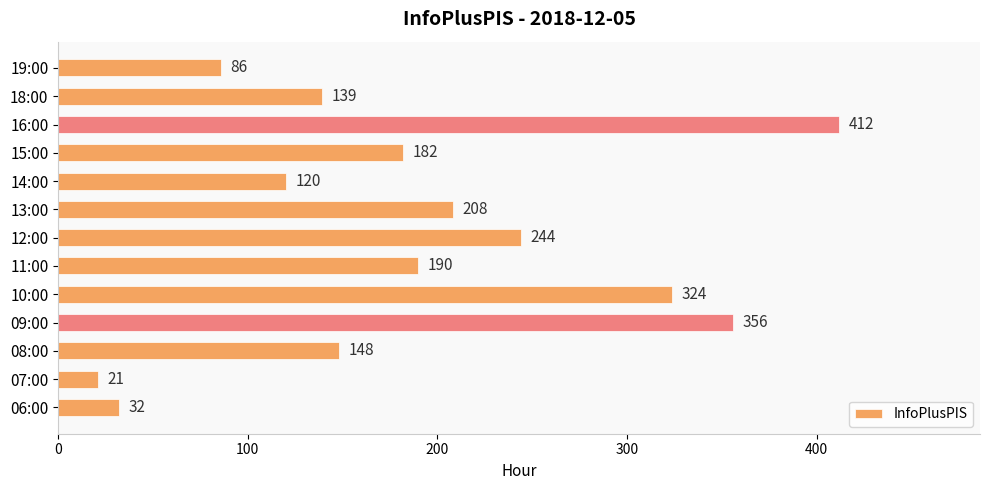

What is the average value?

189